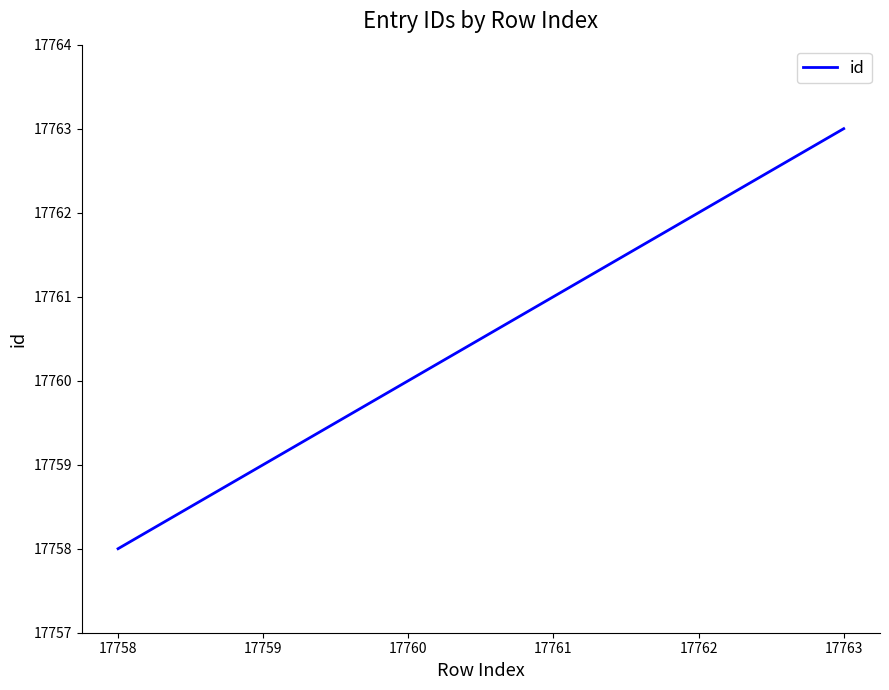

What is the approximate value at 17762?

17762